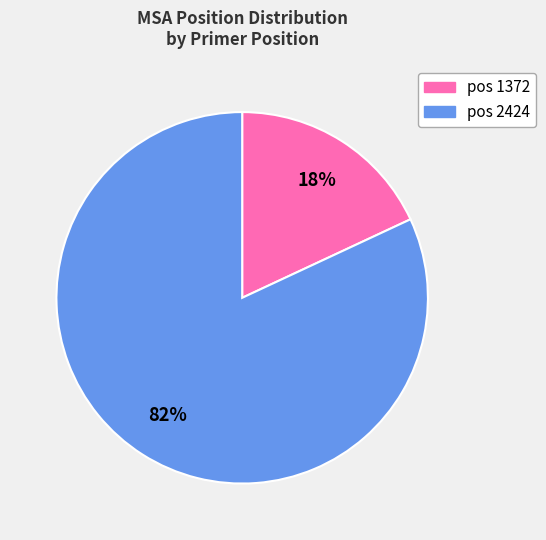

To the nearest percent, what is the average slice percentage?

50%